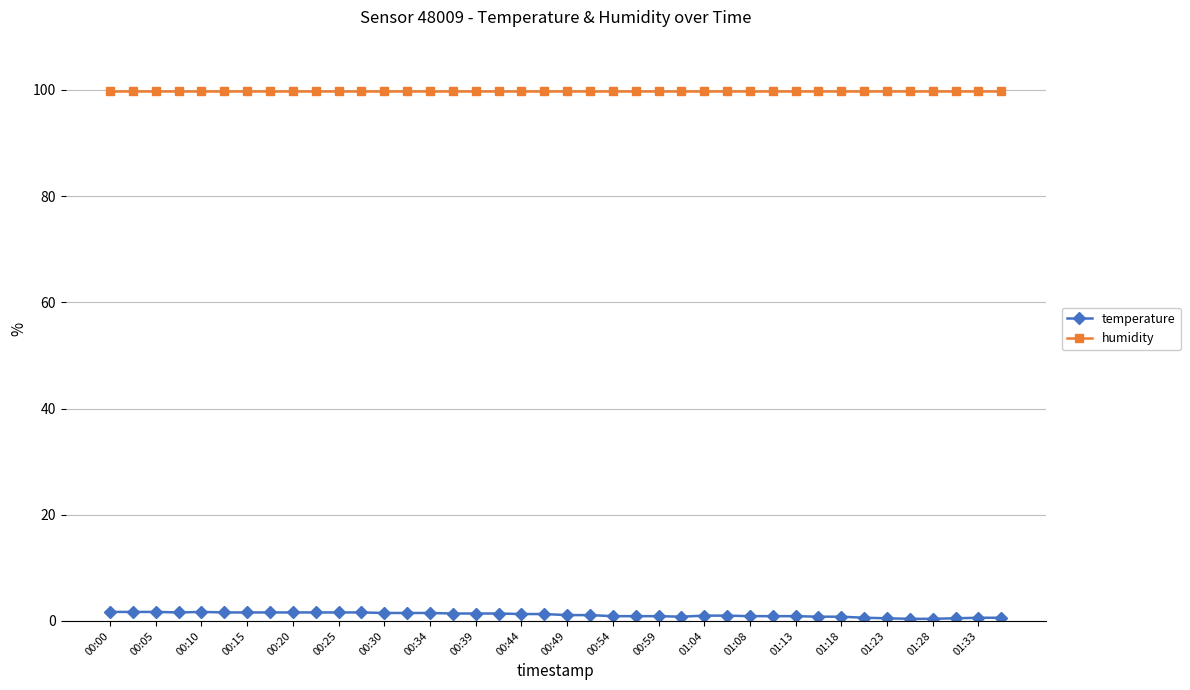

Which series has the largest total across all categories?

humidity